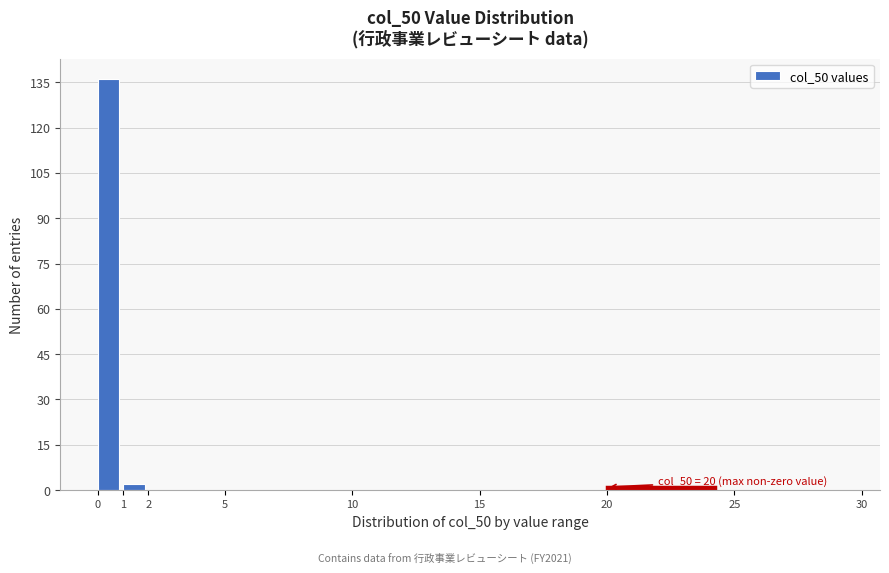

Which range on the x-axis has the tallest bar?

0 to 1